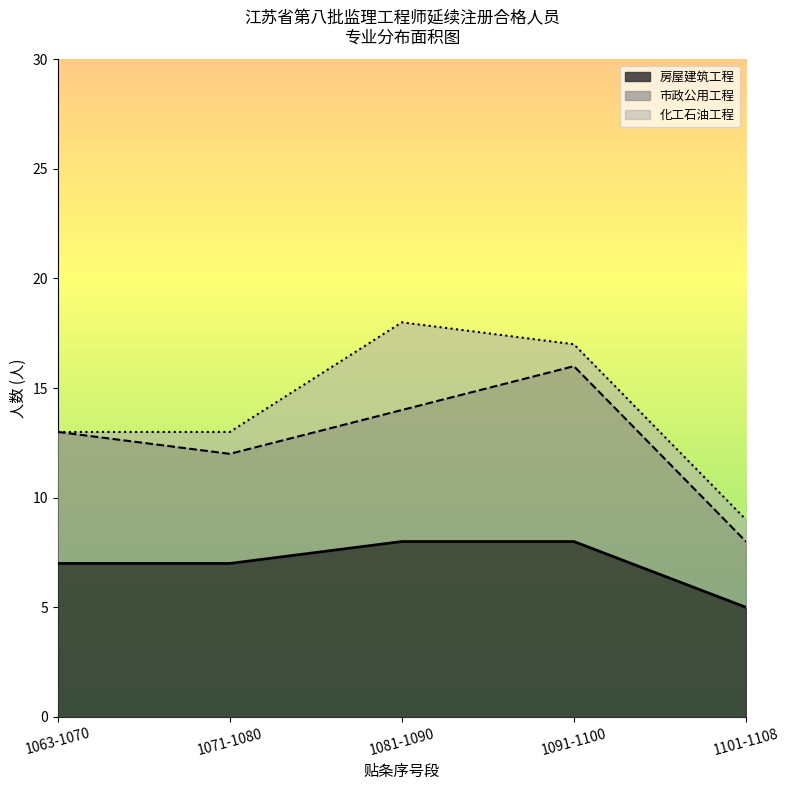

What is the maximum value for 房屋建筑工程?

8